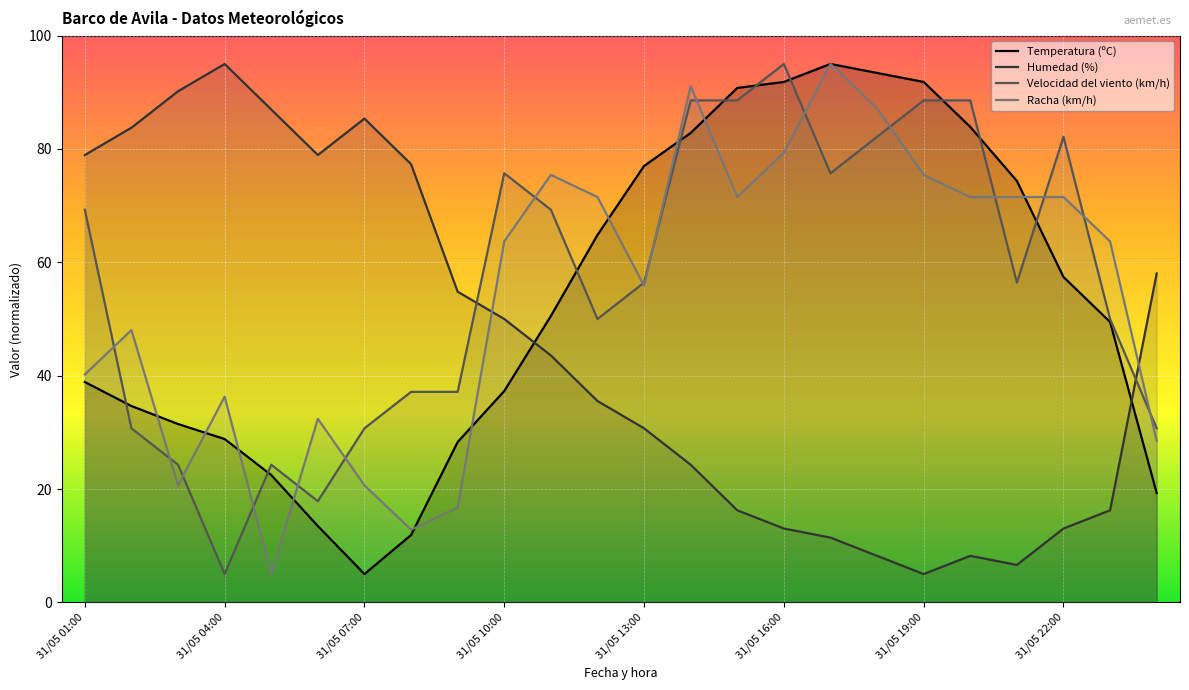

Which has a higher value, 16 or 22?

16